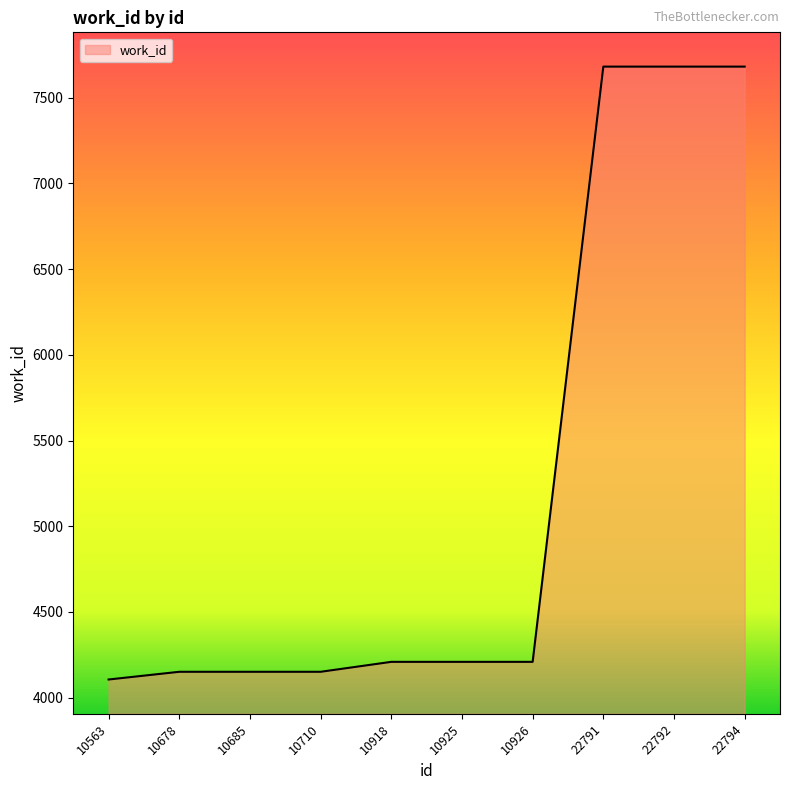

How many categories are shown in the chart?

10